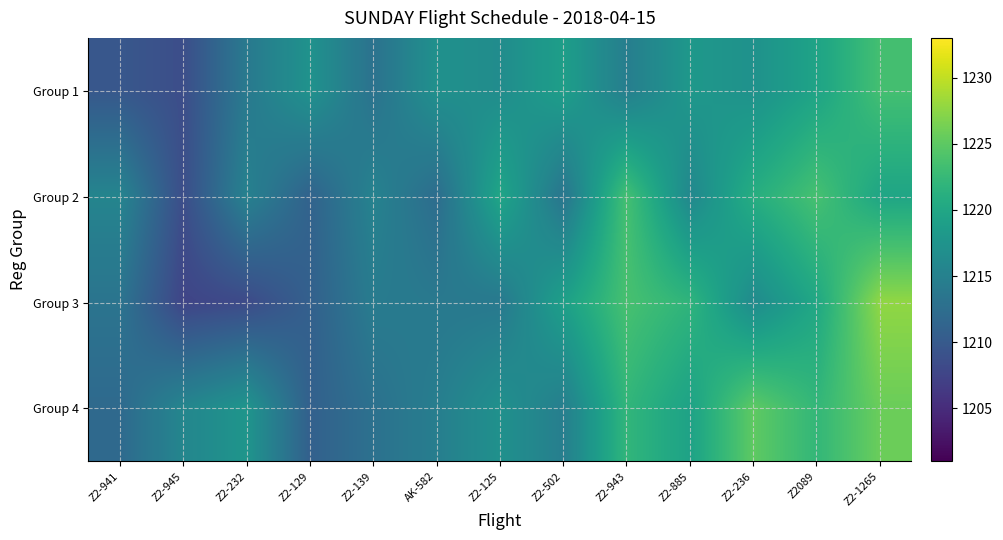

What is the spread (max minus min) of values at Z2-1265?

7.8